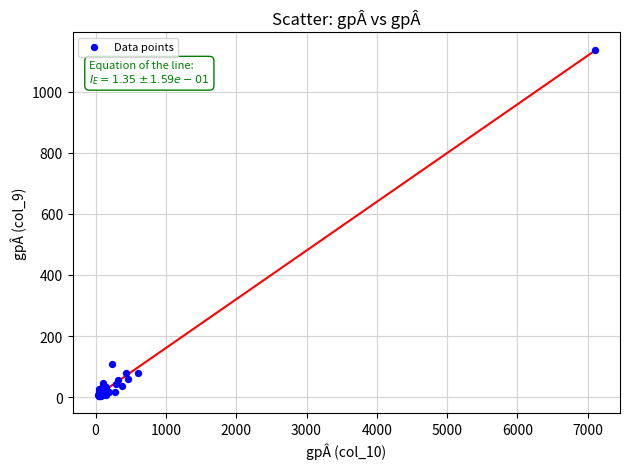

What Y value in the scatter plot is closest to 570?

109